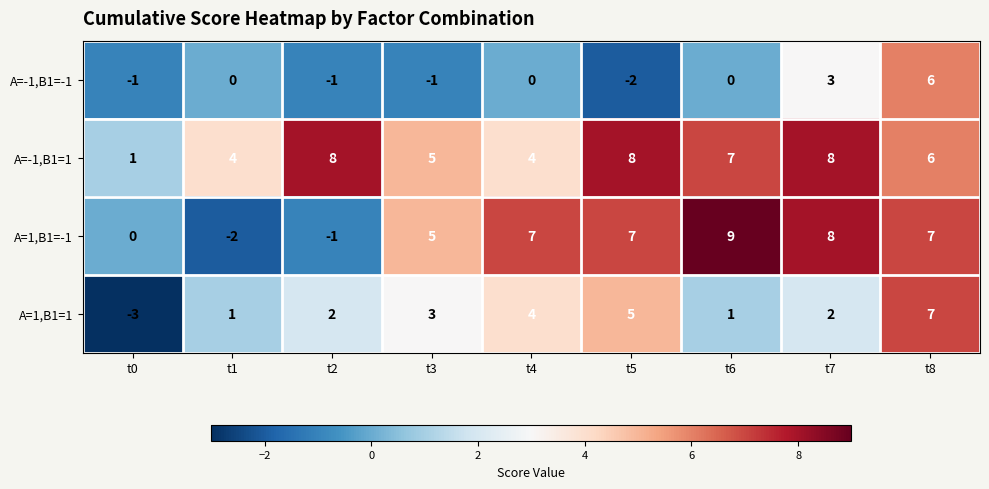

What is the greatest value displayed?

9